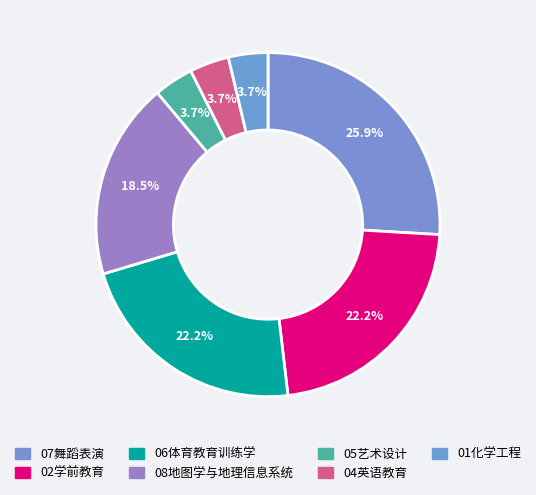

Count the number of slices in the pie.

7